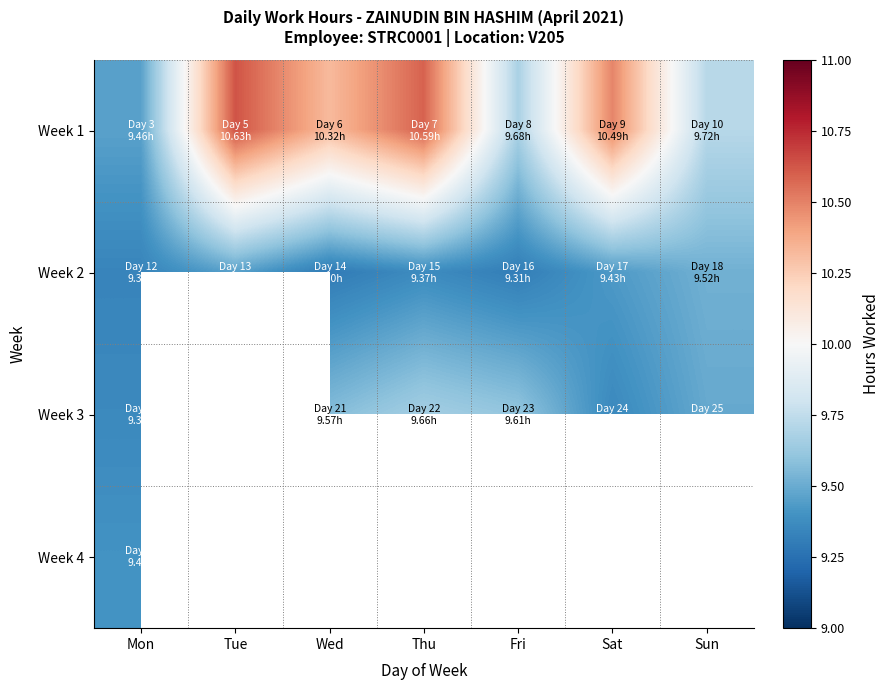

At which category is the sum across all series the highest?

Mon